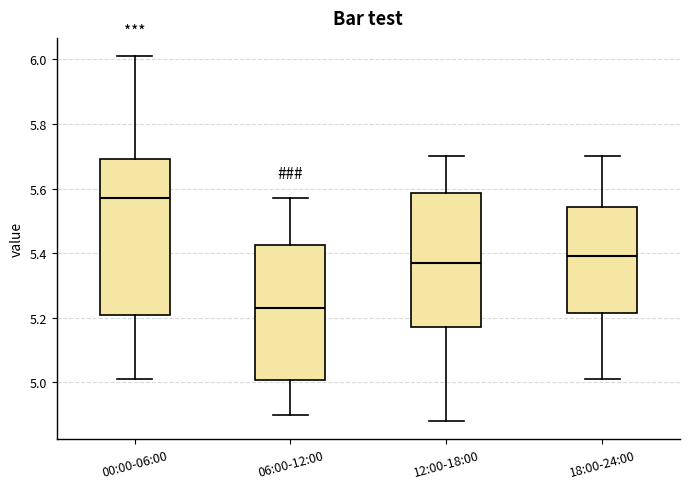

Reading left to right, read every box against the y-axis: the position of its median line, the range the box covers, and the ends of its whiskers. The values are not printed on the chart, so give them approximately, as read against the axis.

00:00-06:00: median 5.58, box 5.20 to 5.70, whiskers 5.02 to 6.02
06:00-12:00: median 5.24, box 5.00 to 5.42, whiskers 4.90 to 5.58
12:00-18:00: median 5.38, box 5.18 to 5.58, whiskers 4.88 to 5.70
18:00-24:00: median 5.40, box 5.22 to 5.54, whiskers 5.02 to 5.70